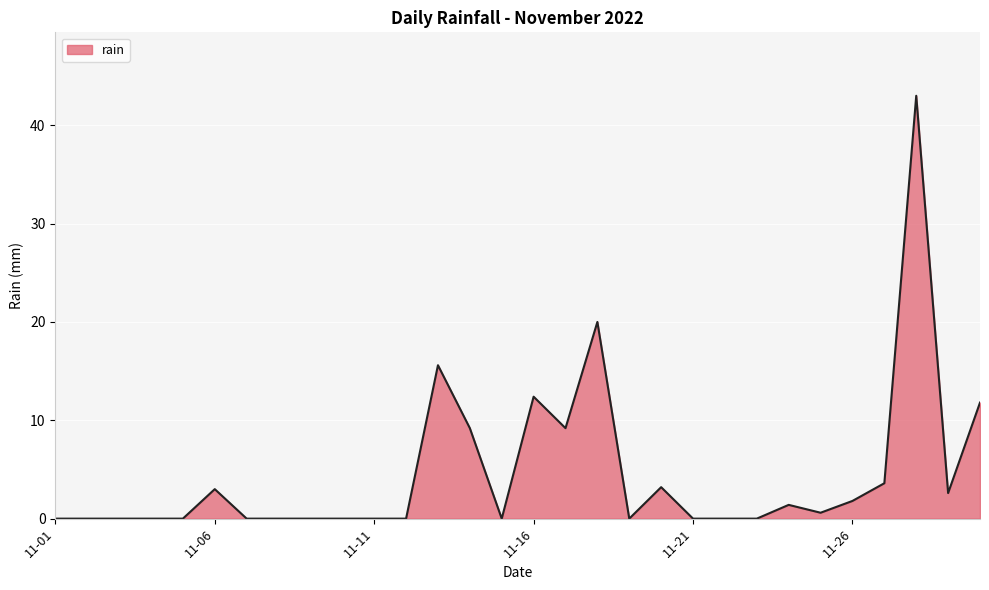

What is the greatest value displayed?

43.0